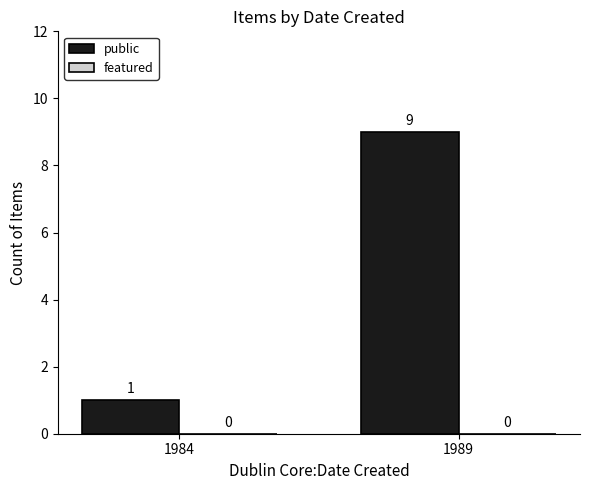

Rank the categories by value from lowest to highest.

1984, 1989